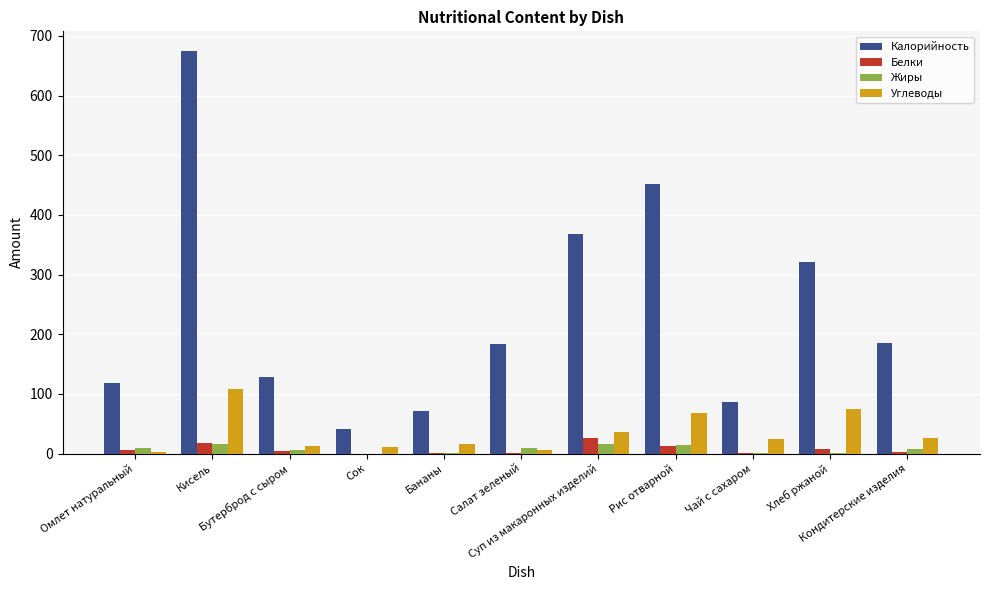

How many data points in Белки are above 5?

6